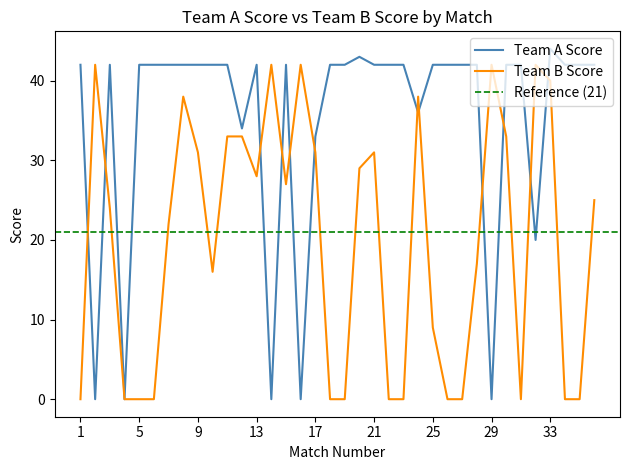

Which series changed the most between 23 and 30?

Team B Score